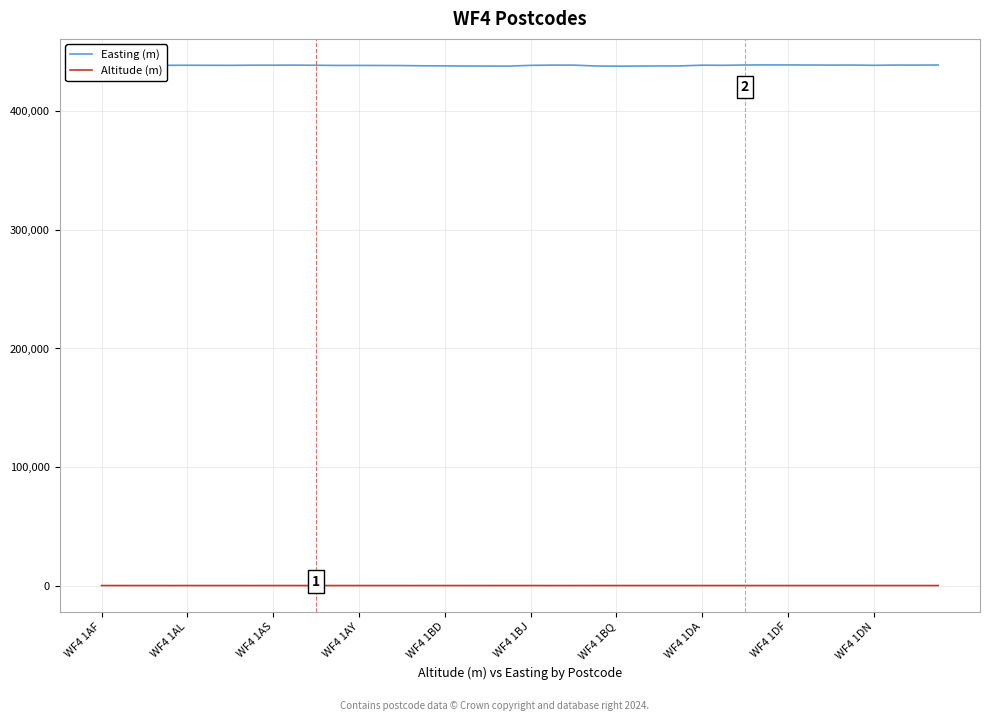

What is the maximum value for Altitude (m)?

68